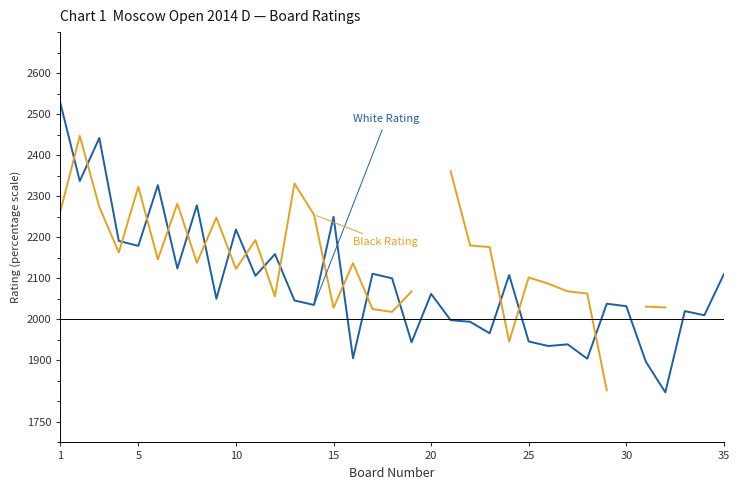

What are all the series names shown in the legend?

White Rating, Black Rating